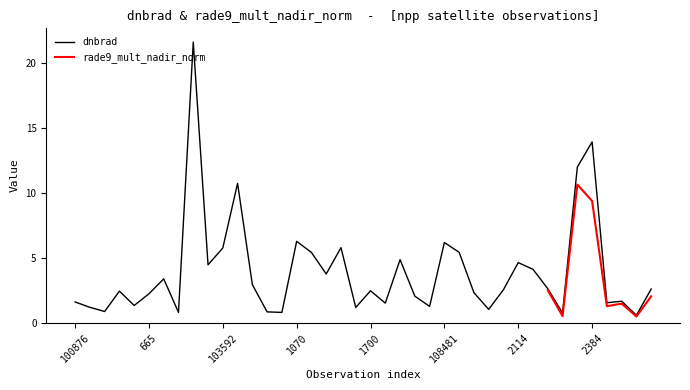

How many categories are shown in the chart?

40